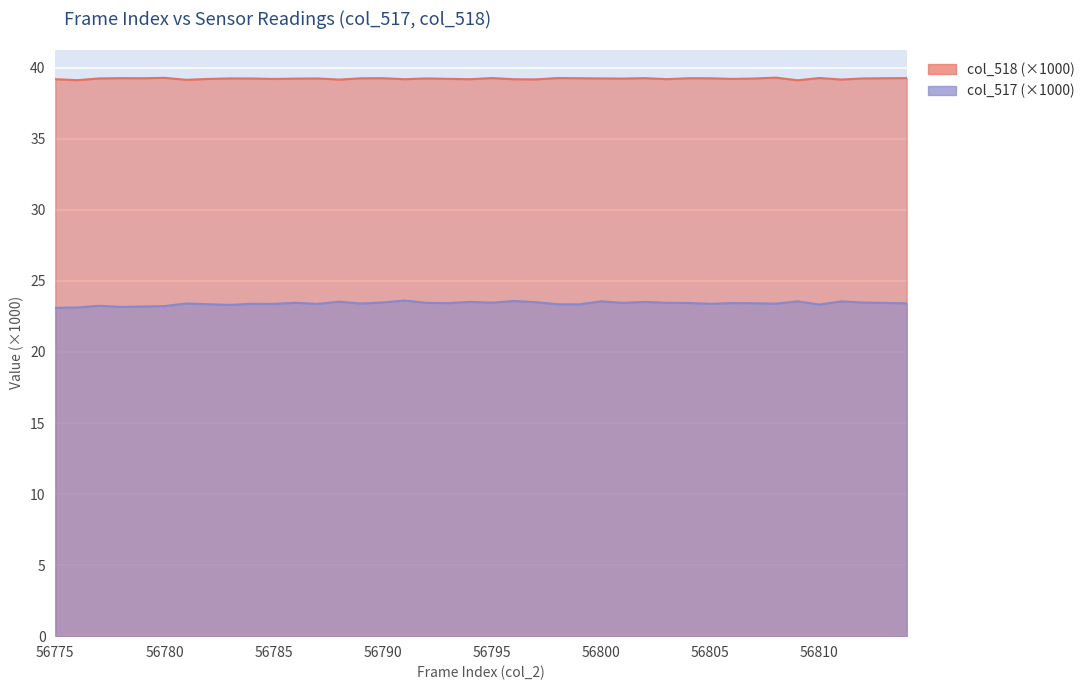

Does the chart display data point markers on the line(s)?

No